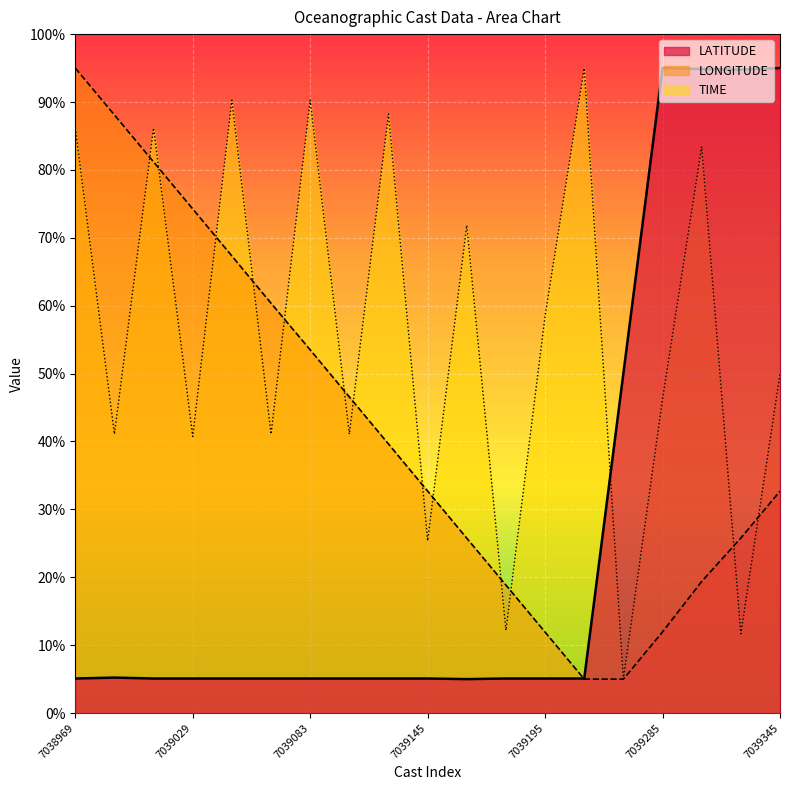

Where does the LONGITUDE series first go above 32?

7038969